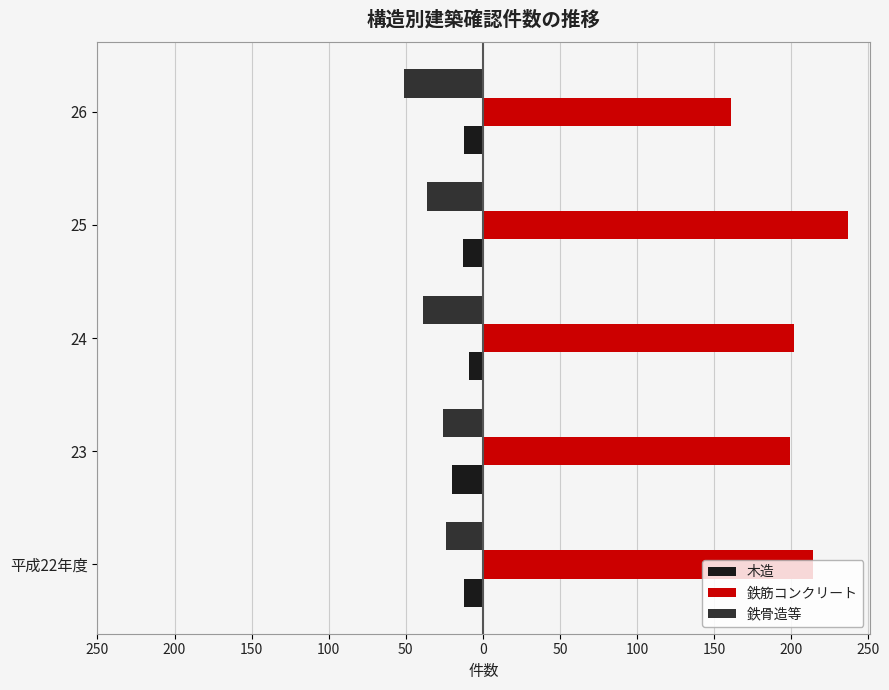

What are all the series names shown in the legend?

木造, 鉄筋コンクリート, 鉄骨造等